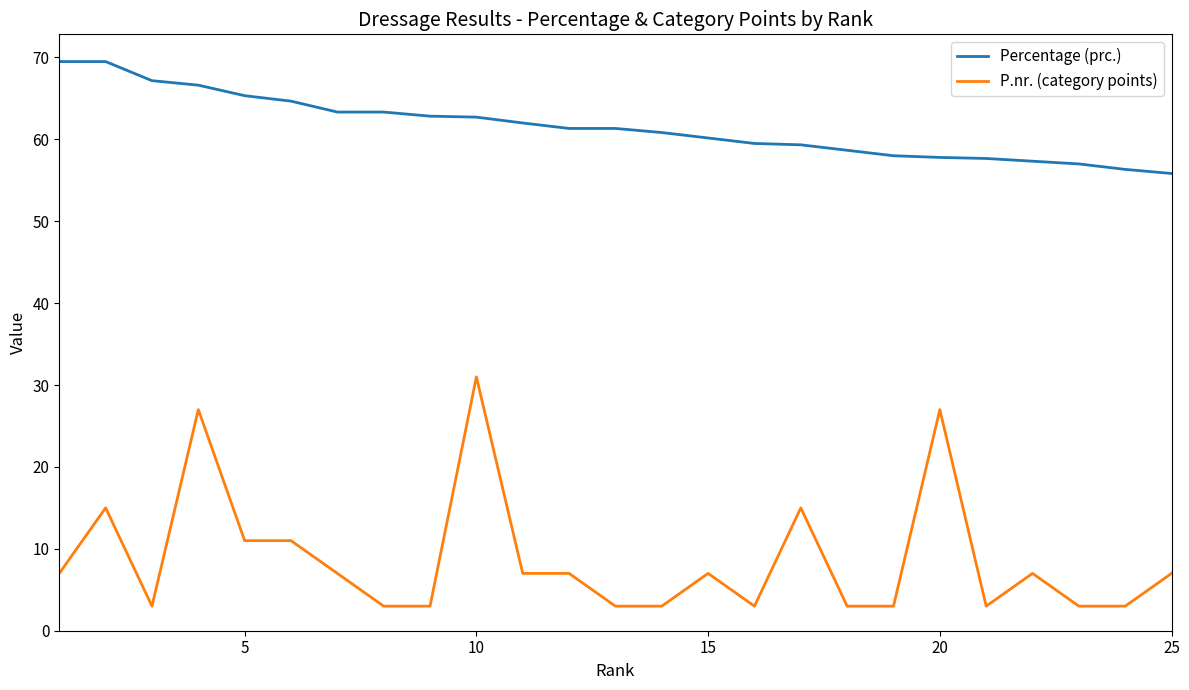

List the series in order of their peak value, highest first.

Percentage (prc.), P.nr. (category points)